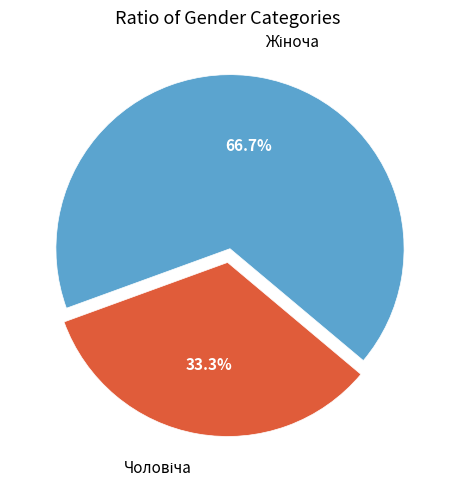

Is there a majority slice in this chart?

Yes